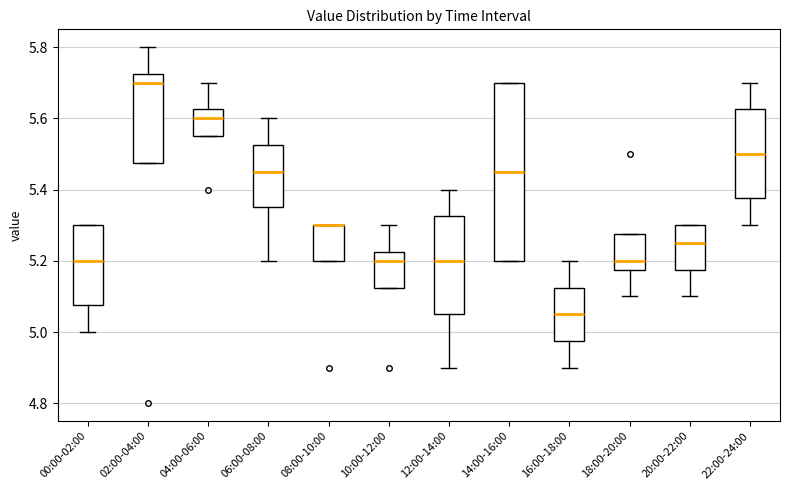

Reading left to right, transcribe this box plot: for each box, give where its median line is, the range the box spans, and where its two whiskers end, as read against the y-axis. The values are not printed on the chart, so give them approximately, as read against the axis.

00:00-02:00: median 5.20, box 5.08 to 5.30, whiskers 5.00 to 5.30
02:00-04:00: median 5.70, box 5.48 to 5.72, whiskers 5.48 to 5.80
04:00-06:00: median 5.60, box 5.56 to 5.62, whiskers 5.56 to 5.70
06:00-08:00: median 5.46, box 5.36 to 5.52, whiskers 5.20 to 5.60
08:00-10:00: median 5.30 (drawn on the box's upper edge), box 5.20 to 5.30, whiskers 5.20 to 5.30
10:00-12:00: median 5.20, box 5.12 to 5.22, whiskers 5.12 to 5.30
12:00-14:00: median 5.20, box 5.06 to 5.32, whiskers 4.90 to 5.40
14:00-16:00: median 5.46, box 5.20 to 5.70, whiskers 5.20 to 5.70
16:00-18:00: median 5.06, box 4.98 to 5.12, whiskers 4.90 to 5.20
18:00-20:00: median 5.20, box 5.18 to 5.28, whiskers 5.10 to 5.28
20:00-22:00: median 5.26, box 5.18 to 5.30, whiskers 5.10 to 5.30
22:00-24:00: median 5.50, box 5.38 to 5.62, whiskers 5.30 to 5.70